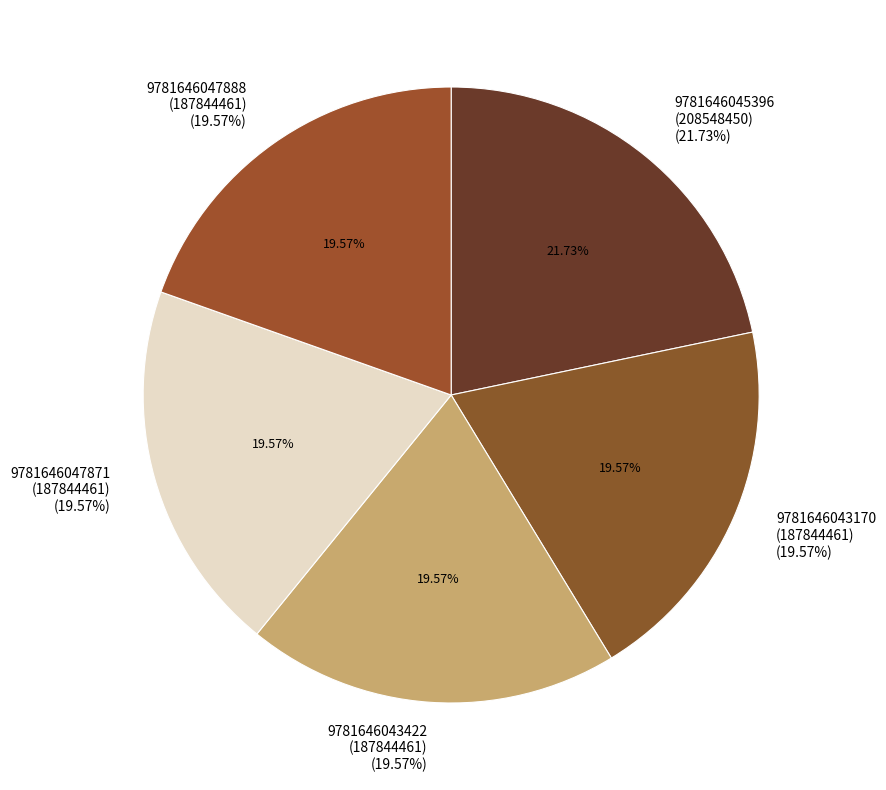

How many slices are in this pie chart?

5